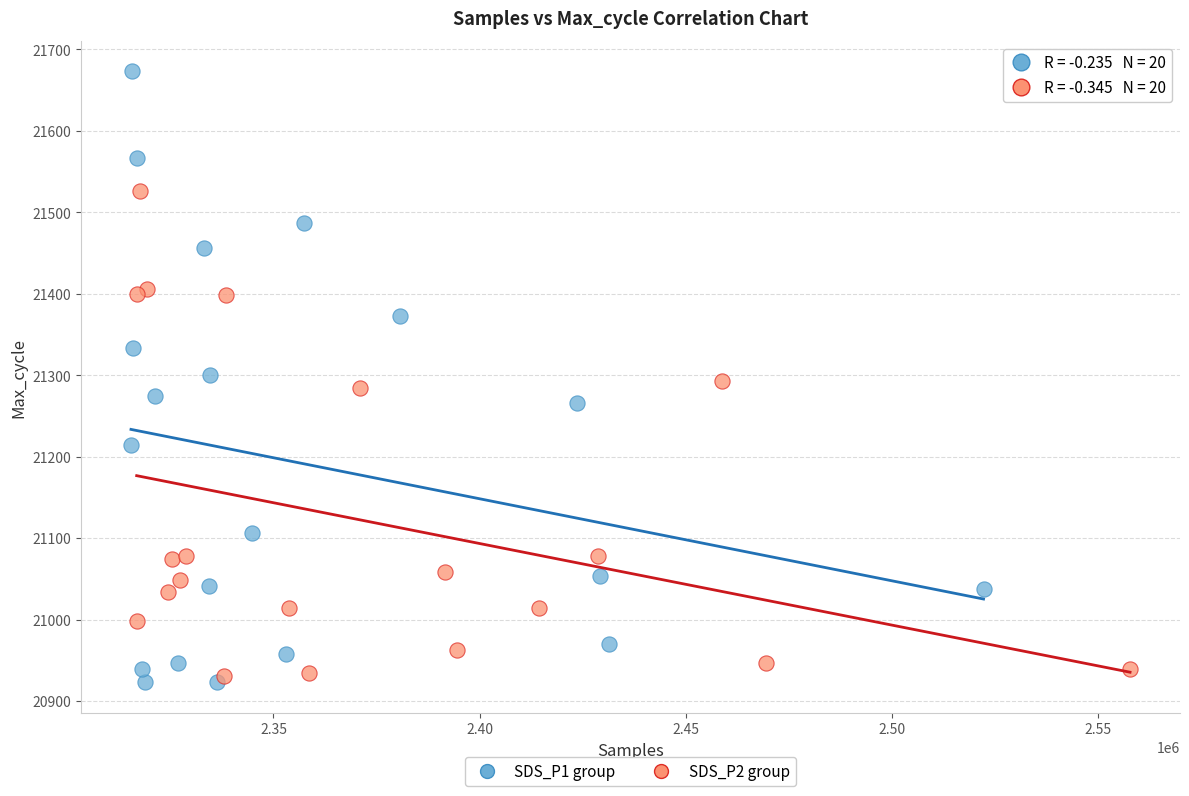

Which series has the largest Y range (max minus min)?

SDS_P1 group